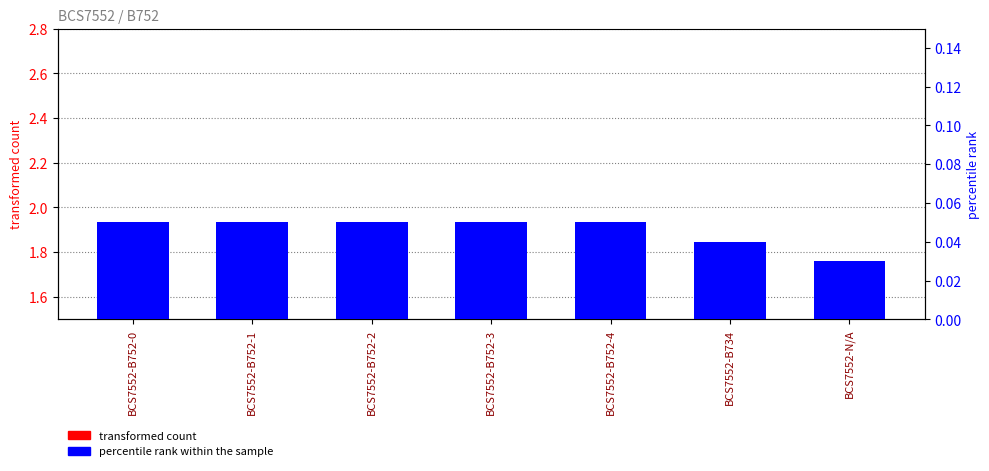

How many distinct data groups are displayed?

2